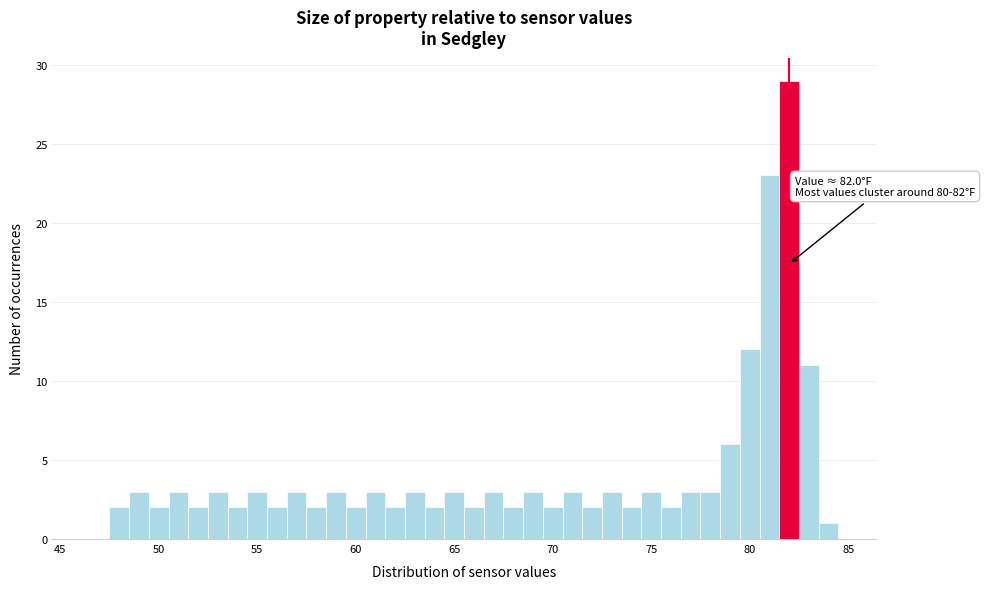

Around what value on the x-axis is the tallest bar? Give the approximate position of its centre, as read against the axis.

82.0